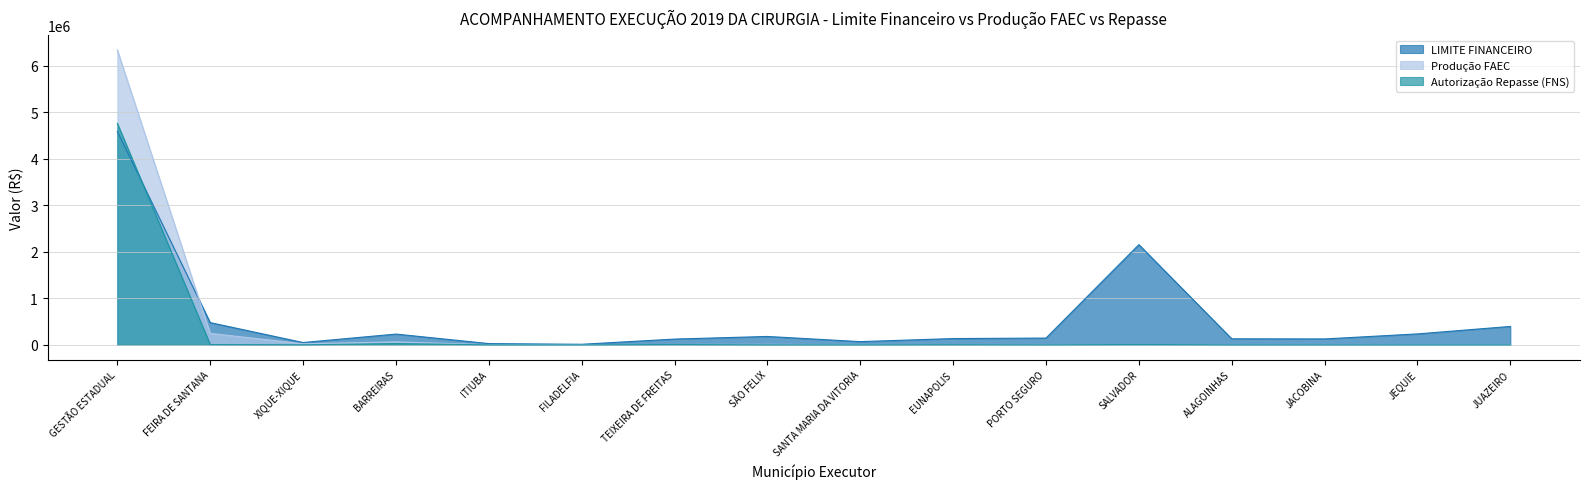

Is it true that LIMITE FINANCEIRO equals 145830.8 at PORTO SEGURO?

True